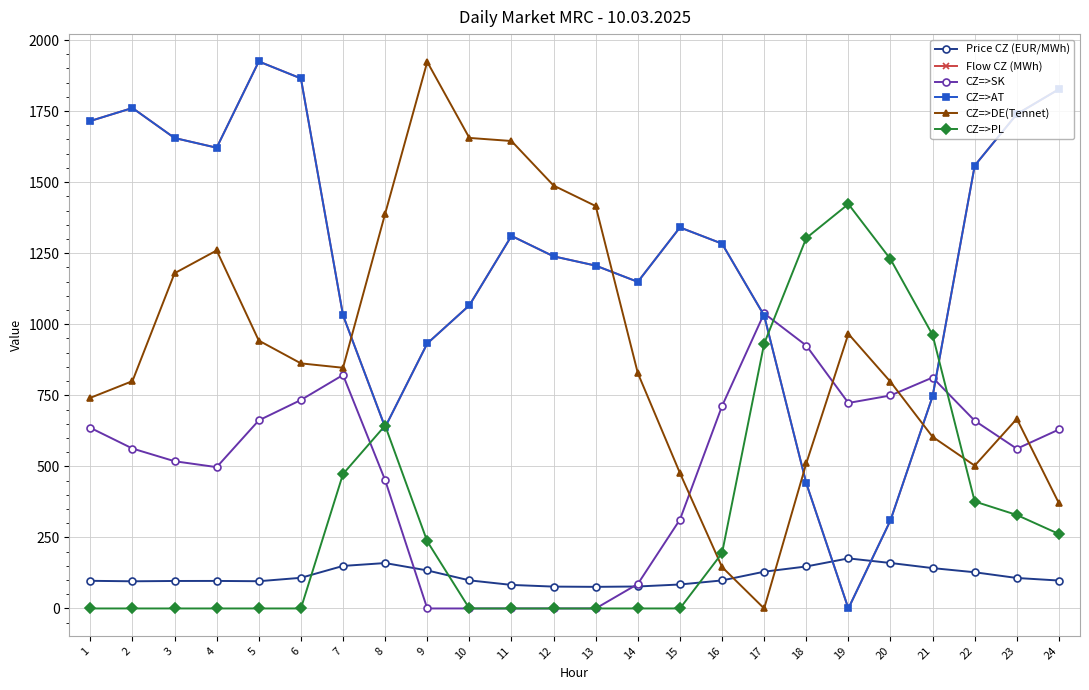

Is this an area chart (filled region under the line)?

No